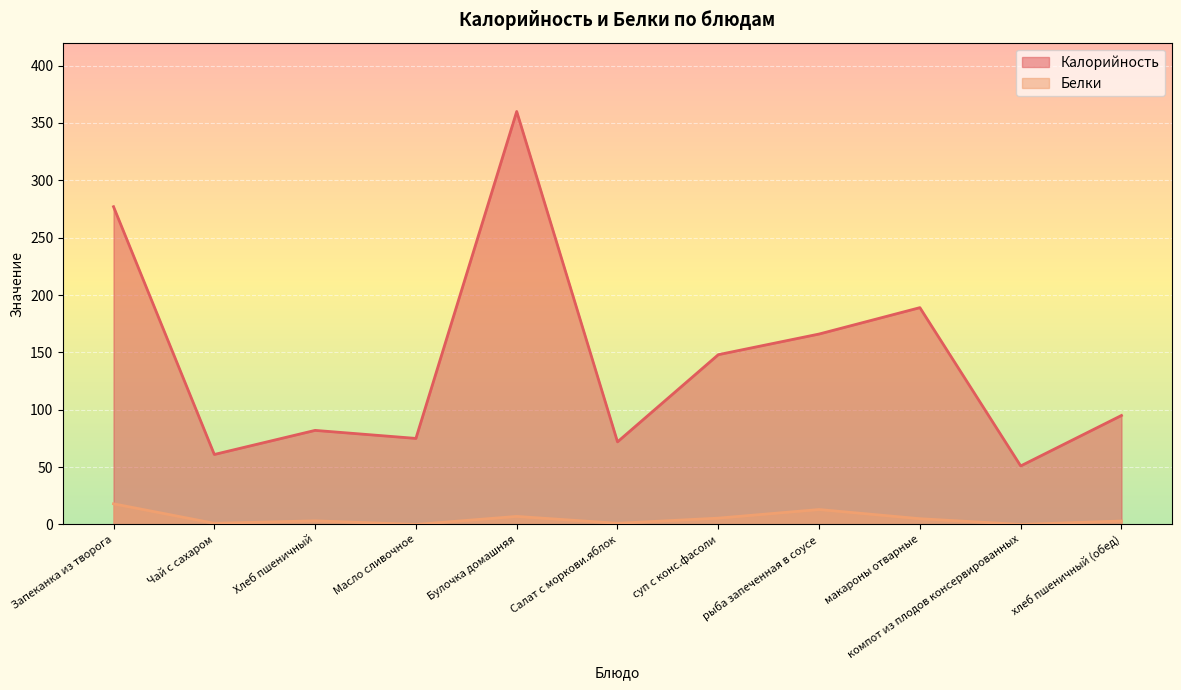

The value of Калорийность at Салат с моркови.яблок is 123.3. True or false?

False